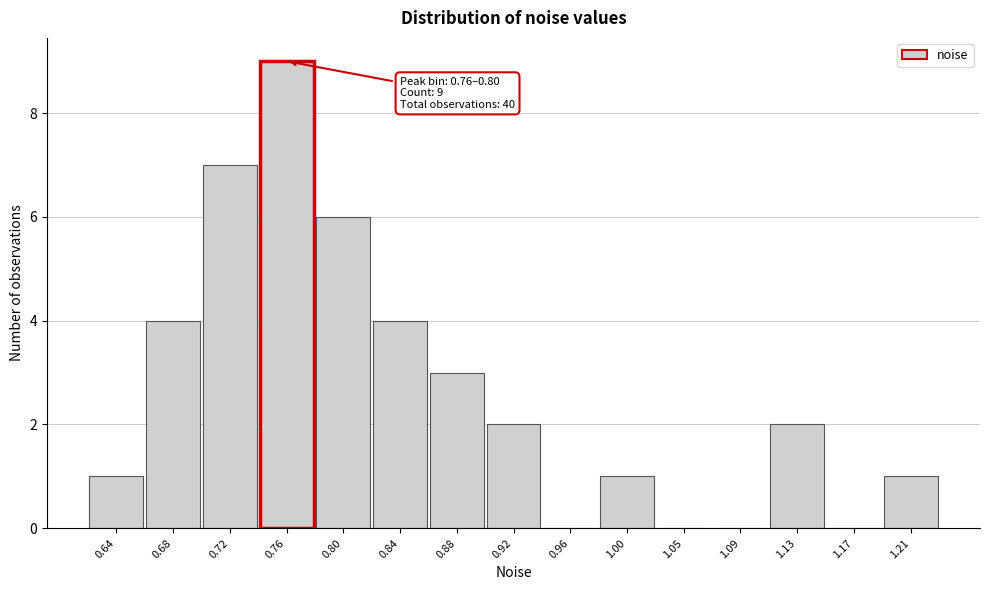

Reading left to right, transcribe all the data shown in this chart.

0.64=1	0.68=4	0.72=7	0.76=9	0.80=6	0.84=4	0.88=3	0.92=2	0.96=0	1.00=1	1.05=0	1.09=0	1.13=2	1.17=0	1.21=1